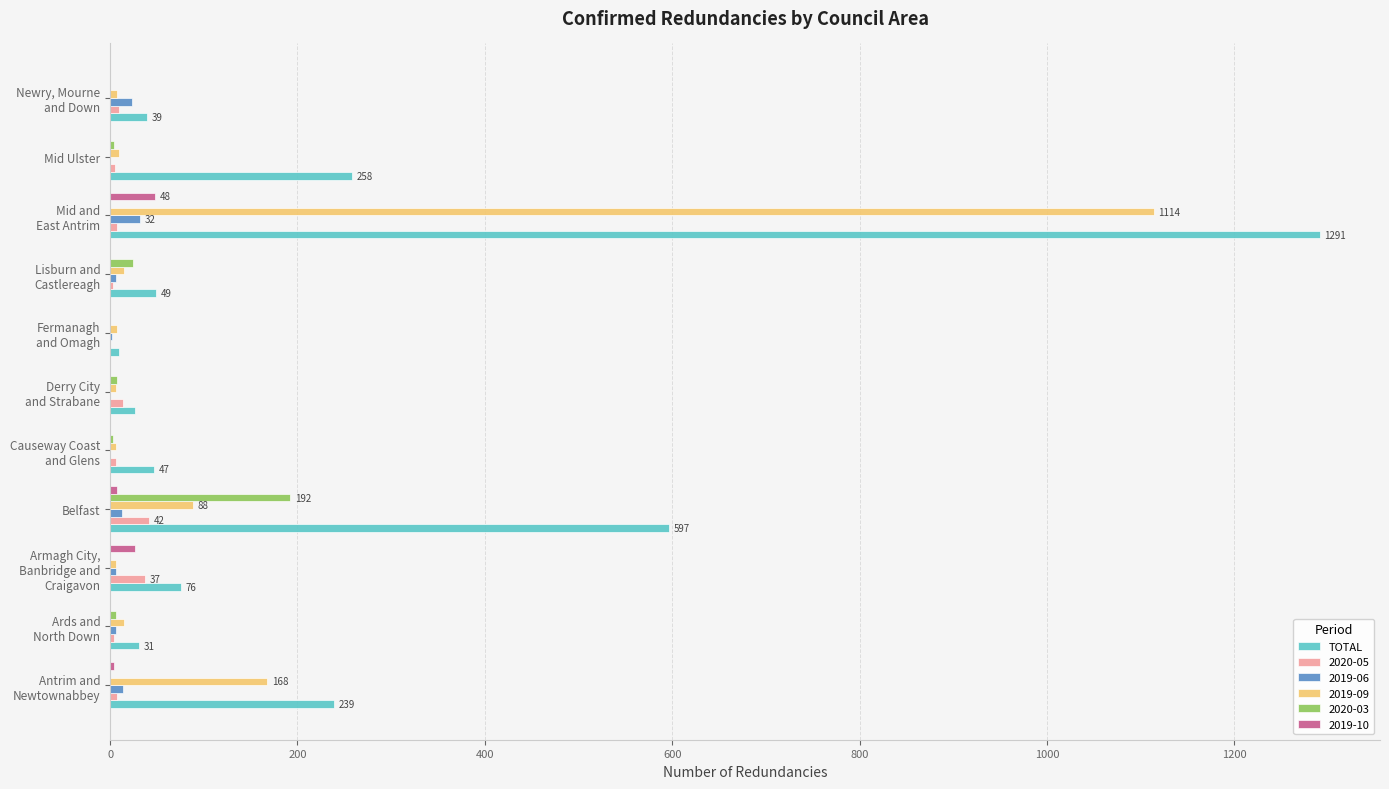

What is the maximum value for TOTAL?

1291